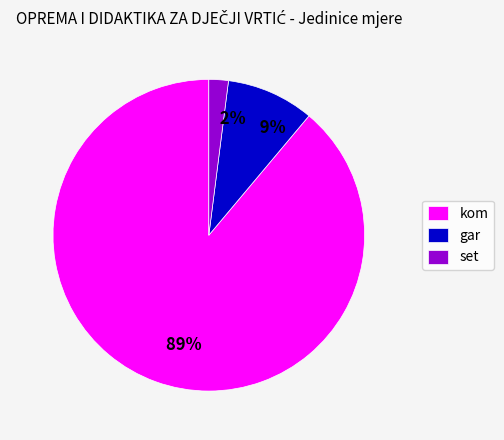

Is the sum of set and kom greater than half?

Yes